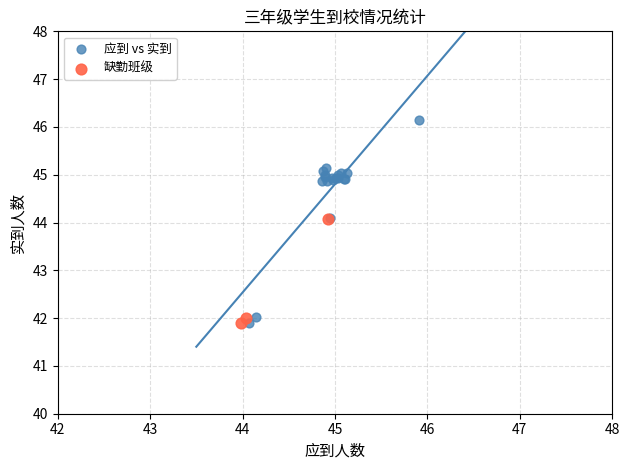

Which series reaches the maximum Y coordinate?

应到 vs 实到